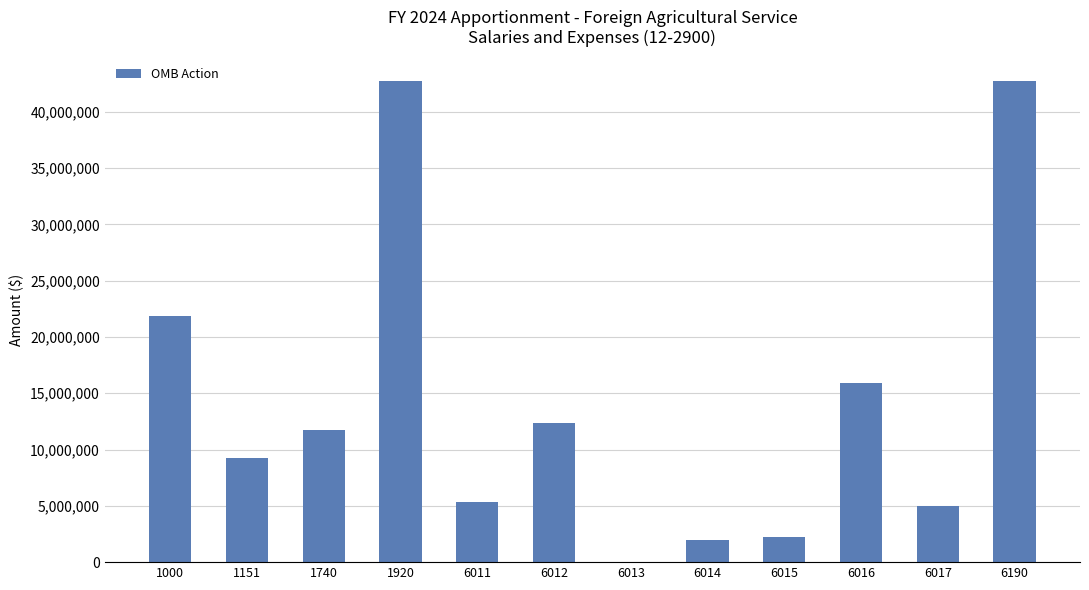

The chart shows a value of 17326177 at 1920. True or false?

False